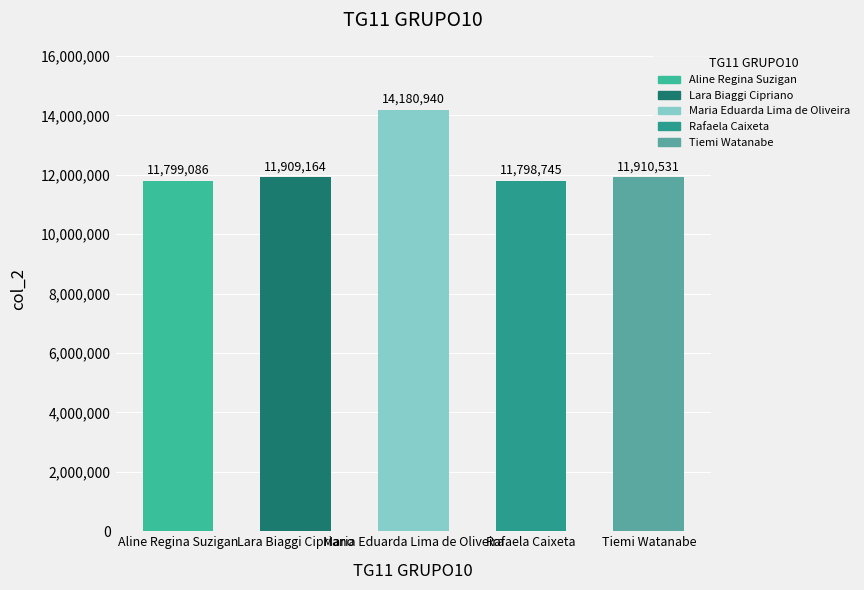

What is the minimum value shown in the chart?

11798745